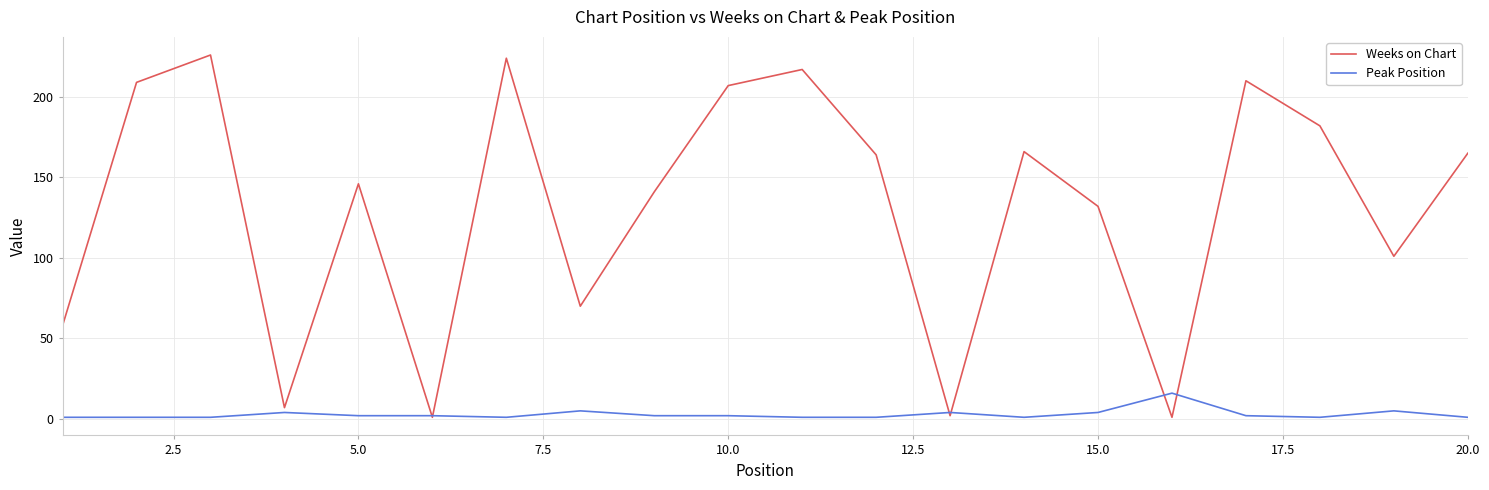

Which series has the largest range (max minus min)?

Weeks on Chart